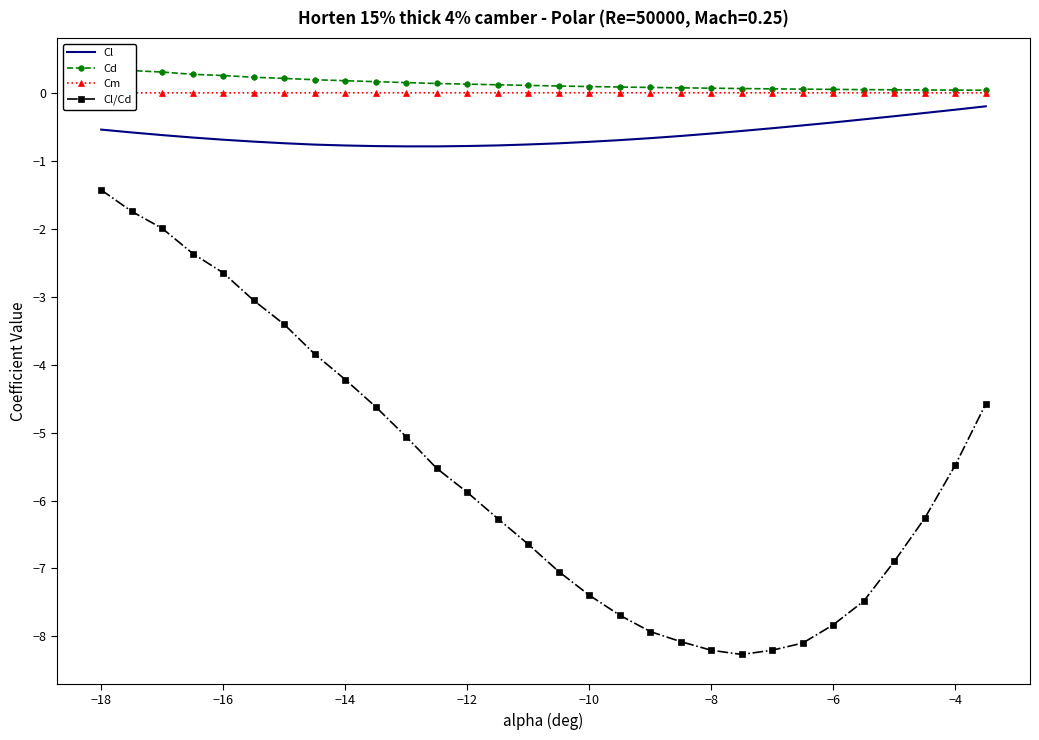

True or false: Cl and Cl/Cd intersect in this chart.

False